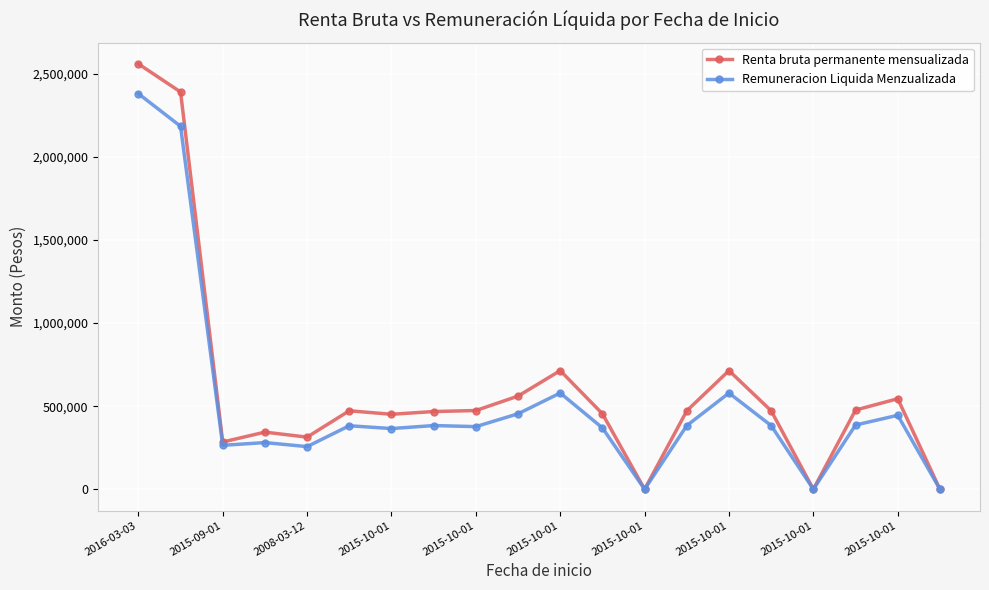

What is the maximum value for Remuneracion Liquida Menzualizada?

2380583